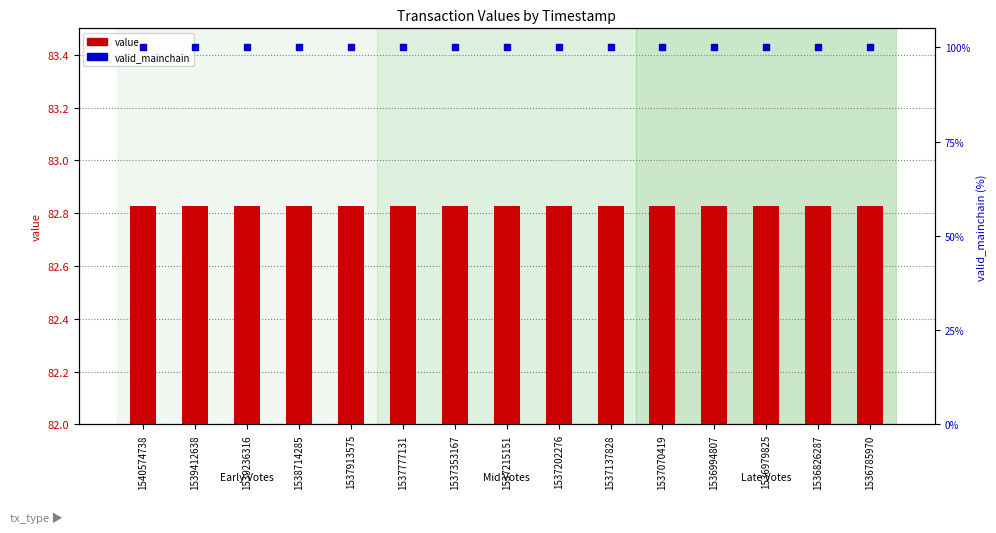

At which category is the sum across all series the highest?

1540574738